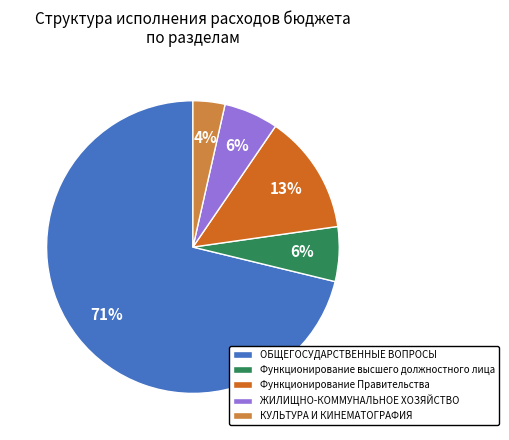

To the nearest percent, what is the average slice percentage?

20%